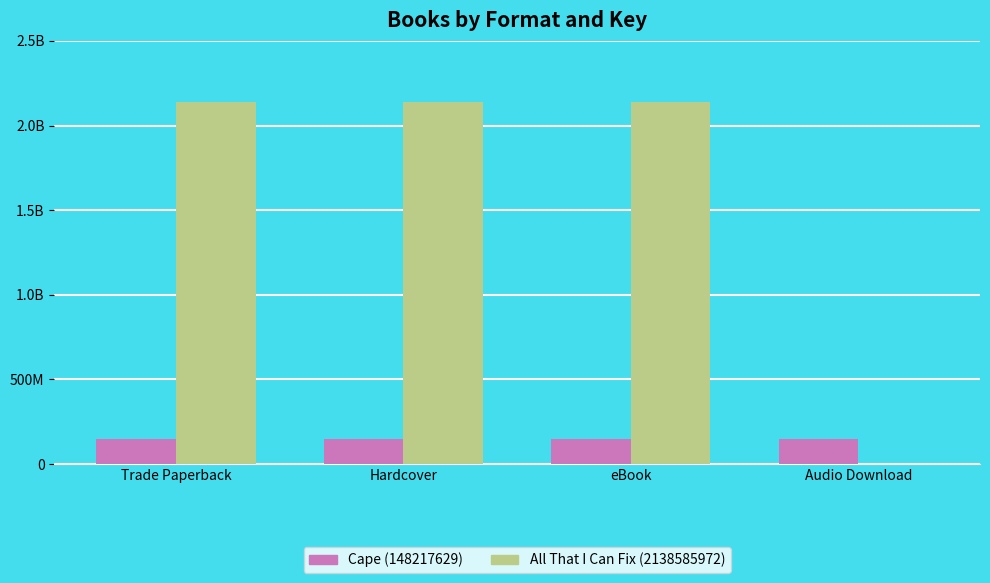

What are all the series names shown in the legend?

Cape (148217629), All That I Can Fix (2138585972)